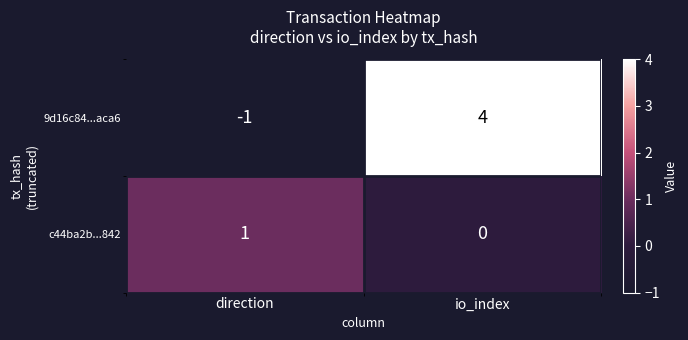

Reading left to right, list all the values displayed in this chart.

9d16c84...aca6: direction=-1	io_index=4
c44ba2b...842: direction=1	io_index=0